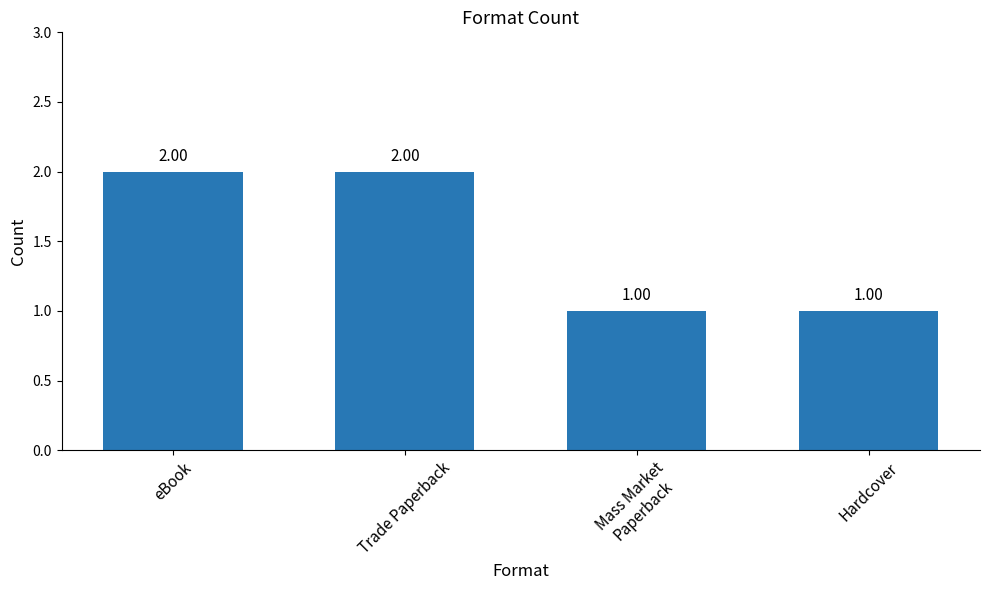

True or false: the data shows 1 at eBook.

False